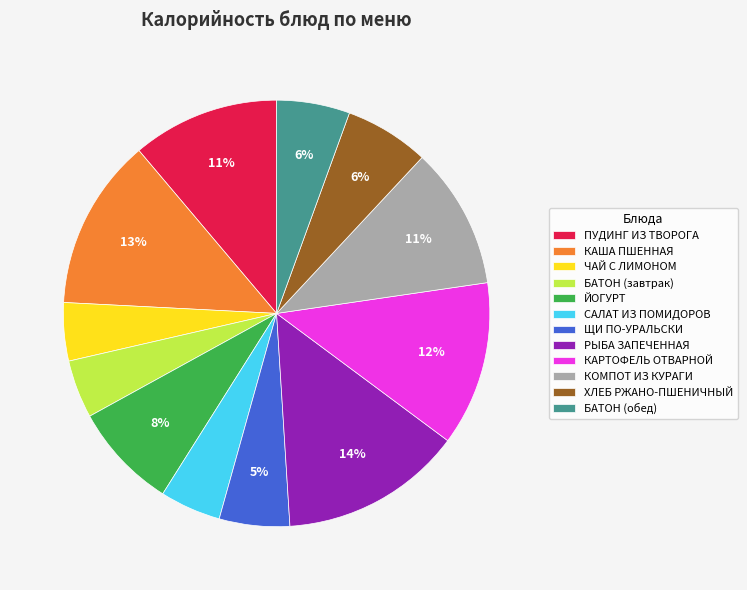

The ХЛЕБ РЖАНО-ПШЕНИЧНЫЙ slice represents 6% of the pie. True or false?

True